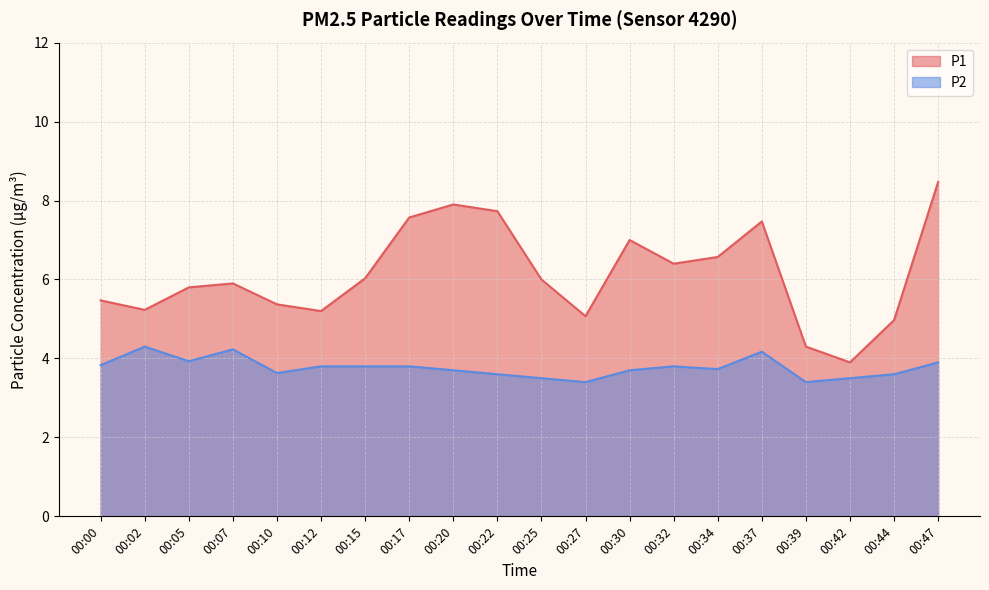

Which category has the lowest value in the P2 series?

00:27